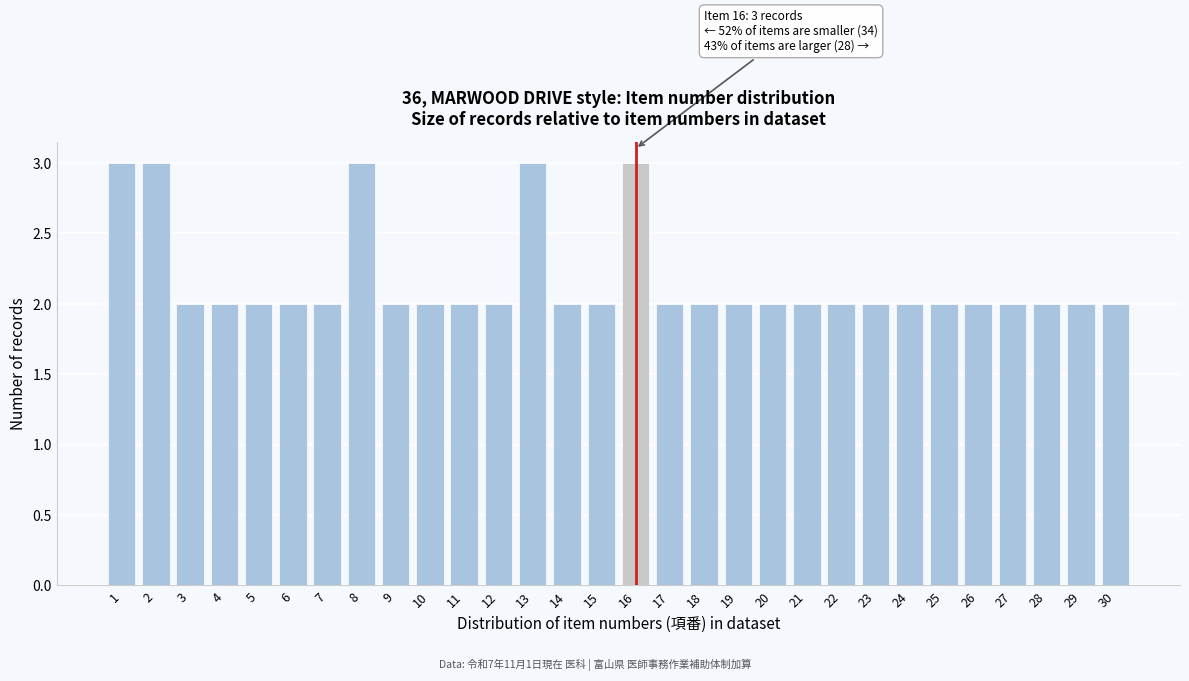

Reading left to right, transcribe all the data shown in this chart.

1=3	2=3	3=2	4=2	5=2	6=2	7=2	8=3	9=2	10=2	11=2	12=2	13=3	14=2	15=2	16=3	17=2	18=2	19=2	20=2	21=2	22=2	23=2	24=2	25=2	26=2	27=2	28=2	29=2	30=2